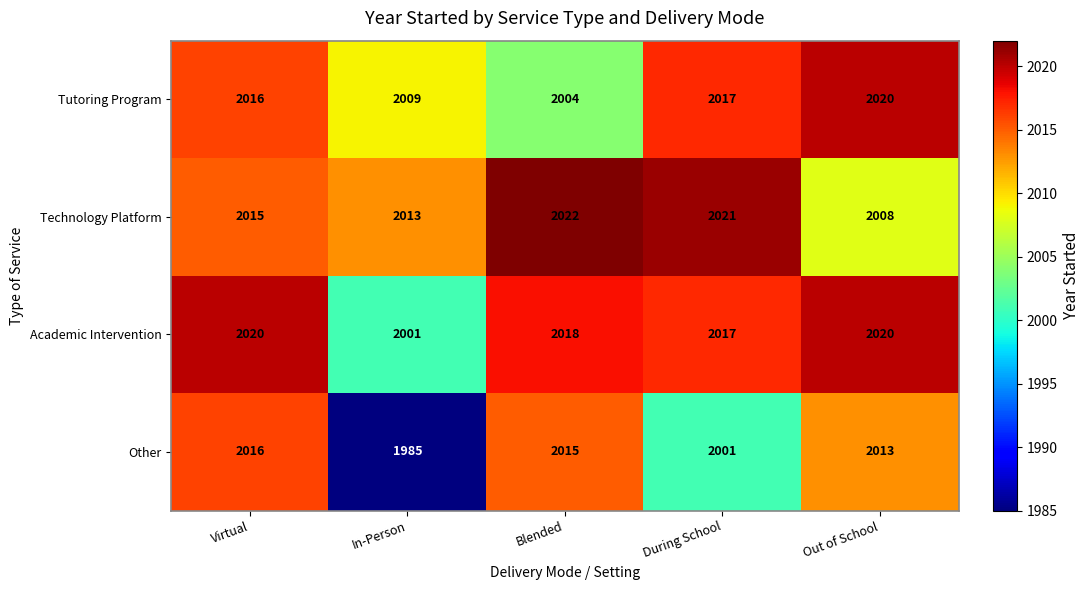

True or false: Academic Intervention has a value of 2020 at Virtual.

True